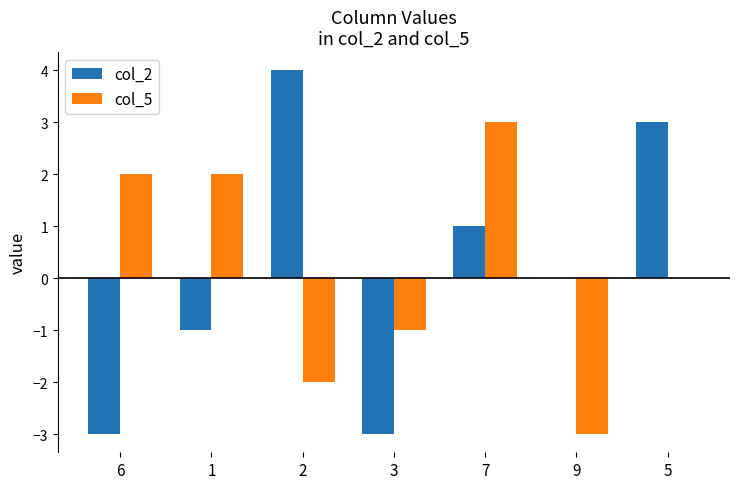

Are the bars grouped side by side (vs. stacked)?

Yes